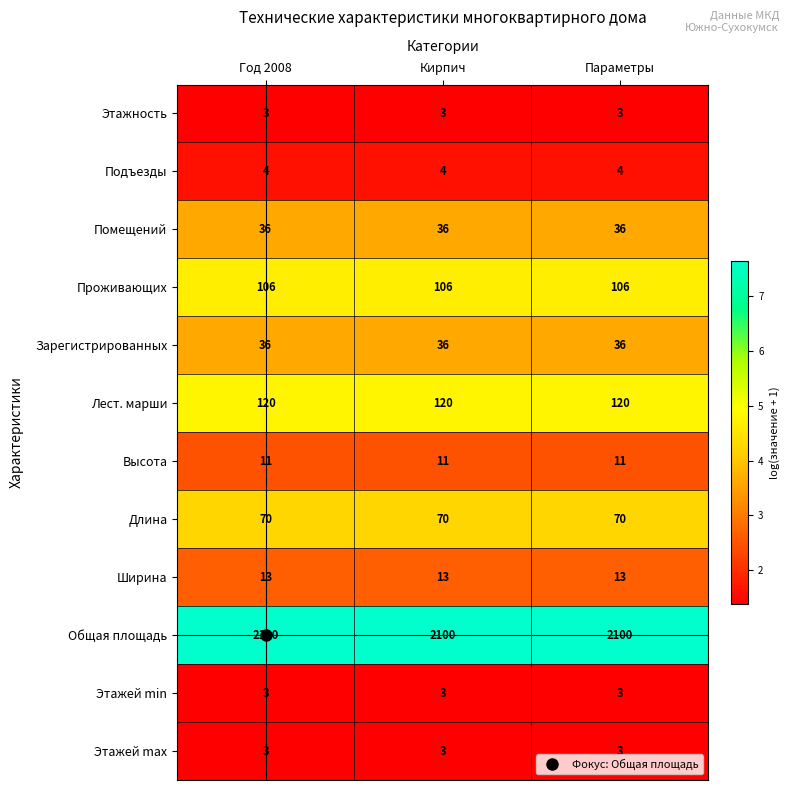

Is it true that Общая площадь equals 2100 at Год 2008?

True